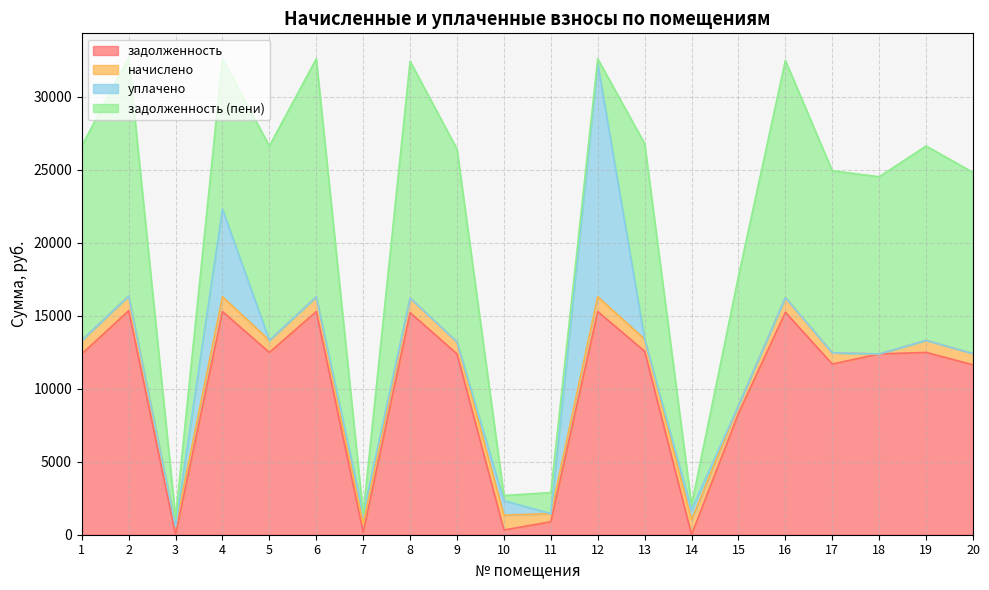

After their last crossing, which series has the higher values: начислено or задолженность?

задолженность